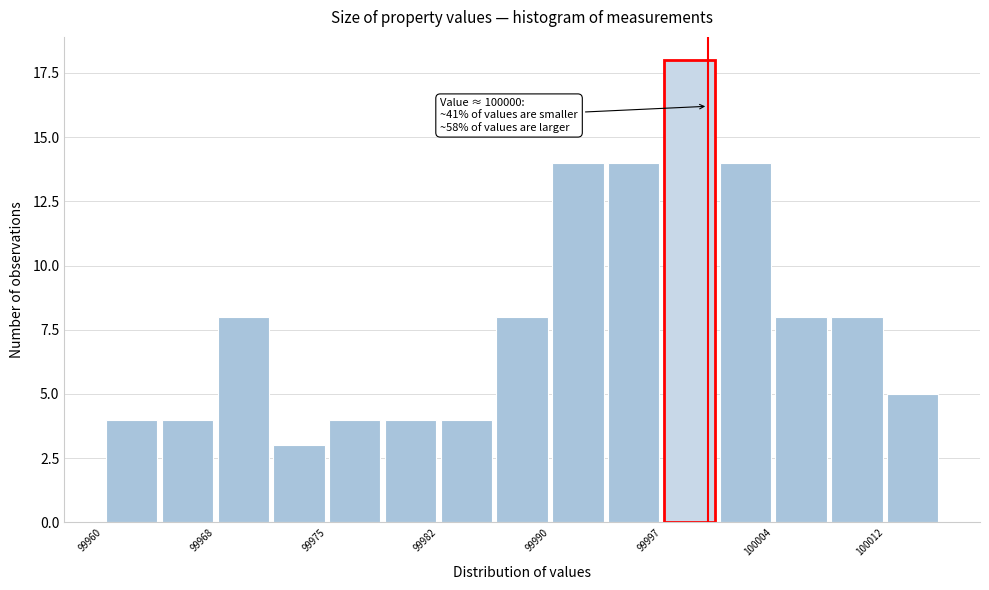

Around what value on the x-axis is the tallest bar? Give the approximate position of its centre, as read against the axis.

99999